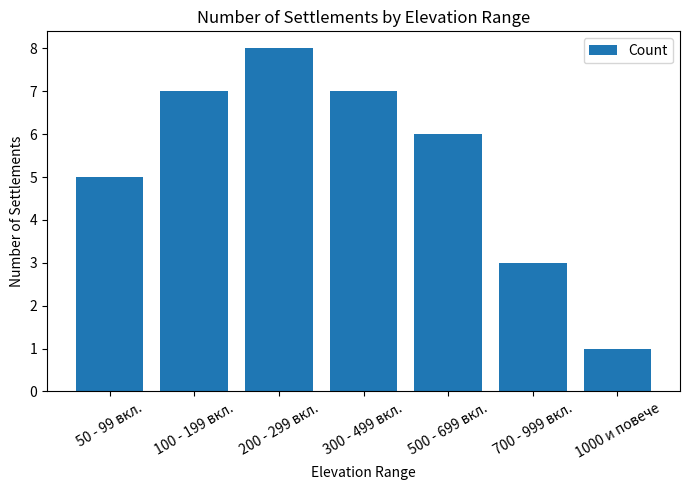

Reading left to right, what are all the values shown in this chart?

50 - 99 вкл.=5	100 - 199 вкл.=7	200 - 299 вкл.=8	300 - 499 вкл.=7	500 - 699 вкл.=6	700 - 999 вкл.=3	1000 и повече=1